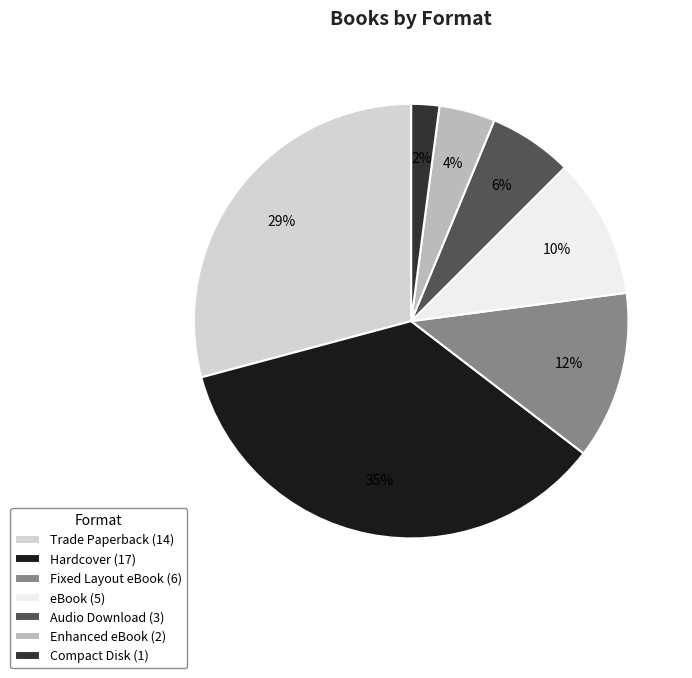

What is the smallest slice in the pie chart?

Compact Disk